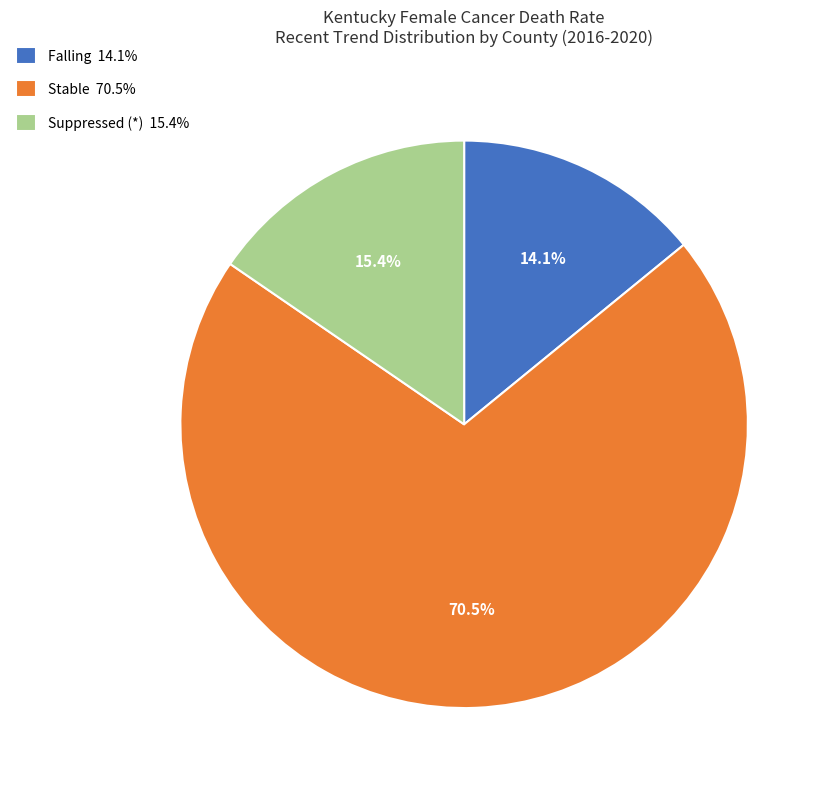

Which slice is the smallest?

Falling 14.1%